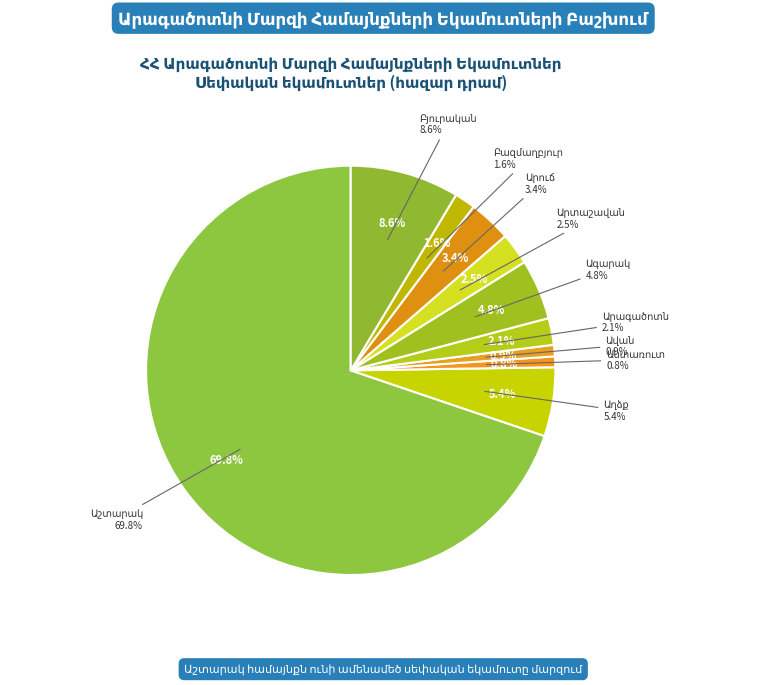

True or false: Բյուրական accounts for 9% of the total.

True